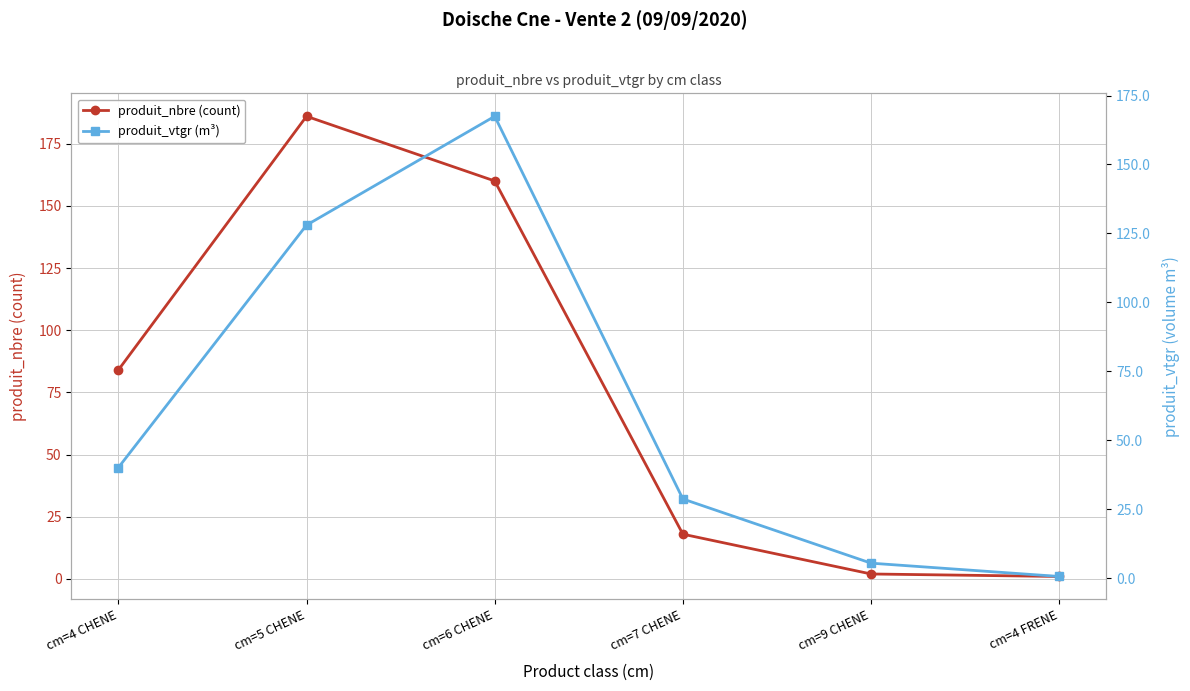

What is the label of the 3rd point from the right?

cm=7 CHENE